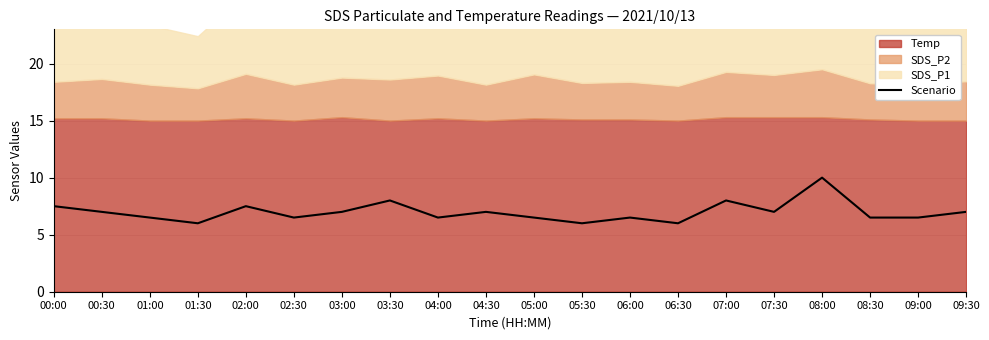

The chart shows a value of 6.5 at 08:30. True or false?

True